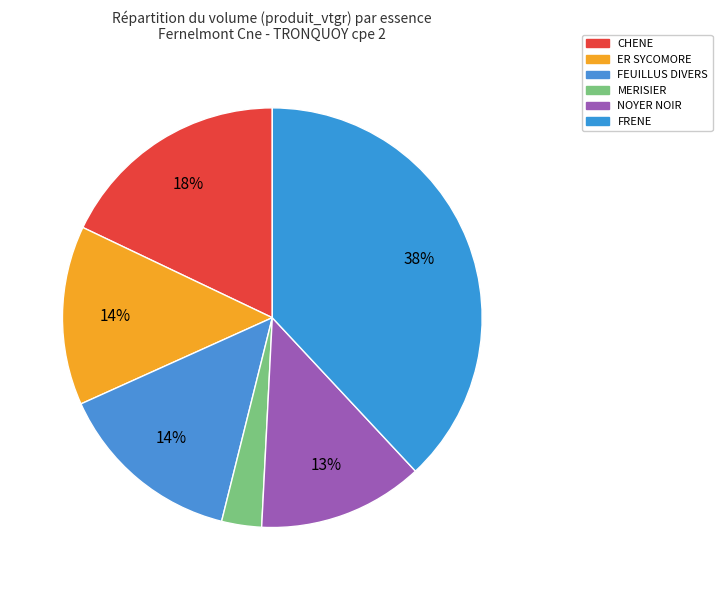

What is the smallest slice in the pie chart?

MERISIER